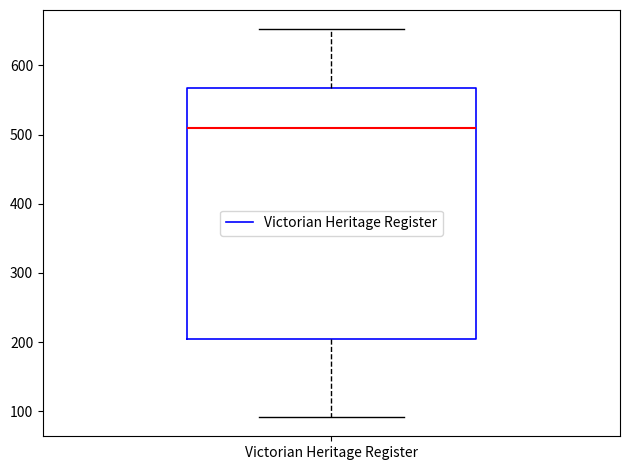

Read this box plot against the y-axis: the position of the median line, the range covered by the box, and the ends of both whiskers. The values are not printed on the chart, so give them approximately, as read against the axis.

median 510, box 210 to 570, whiskers 90 to 650